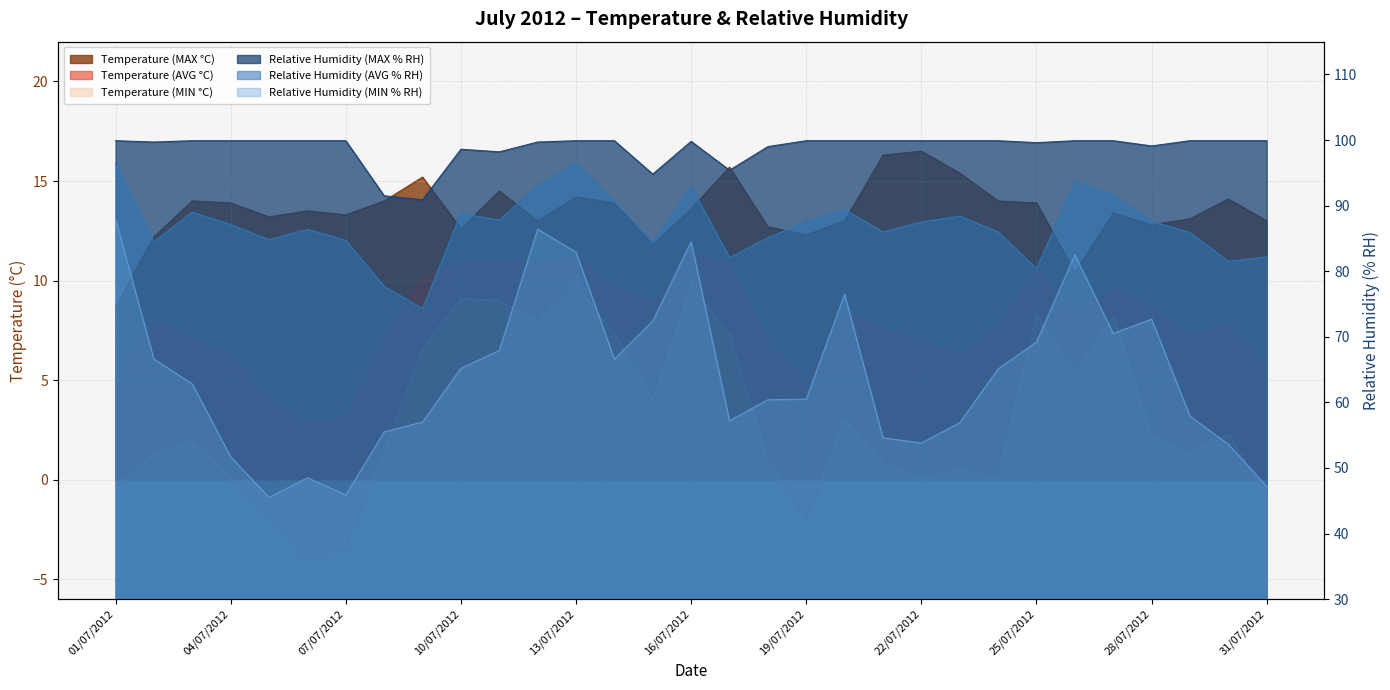

What is the value of the Temperature (MAX °C) point at the 26th from the left?

10.4